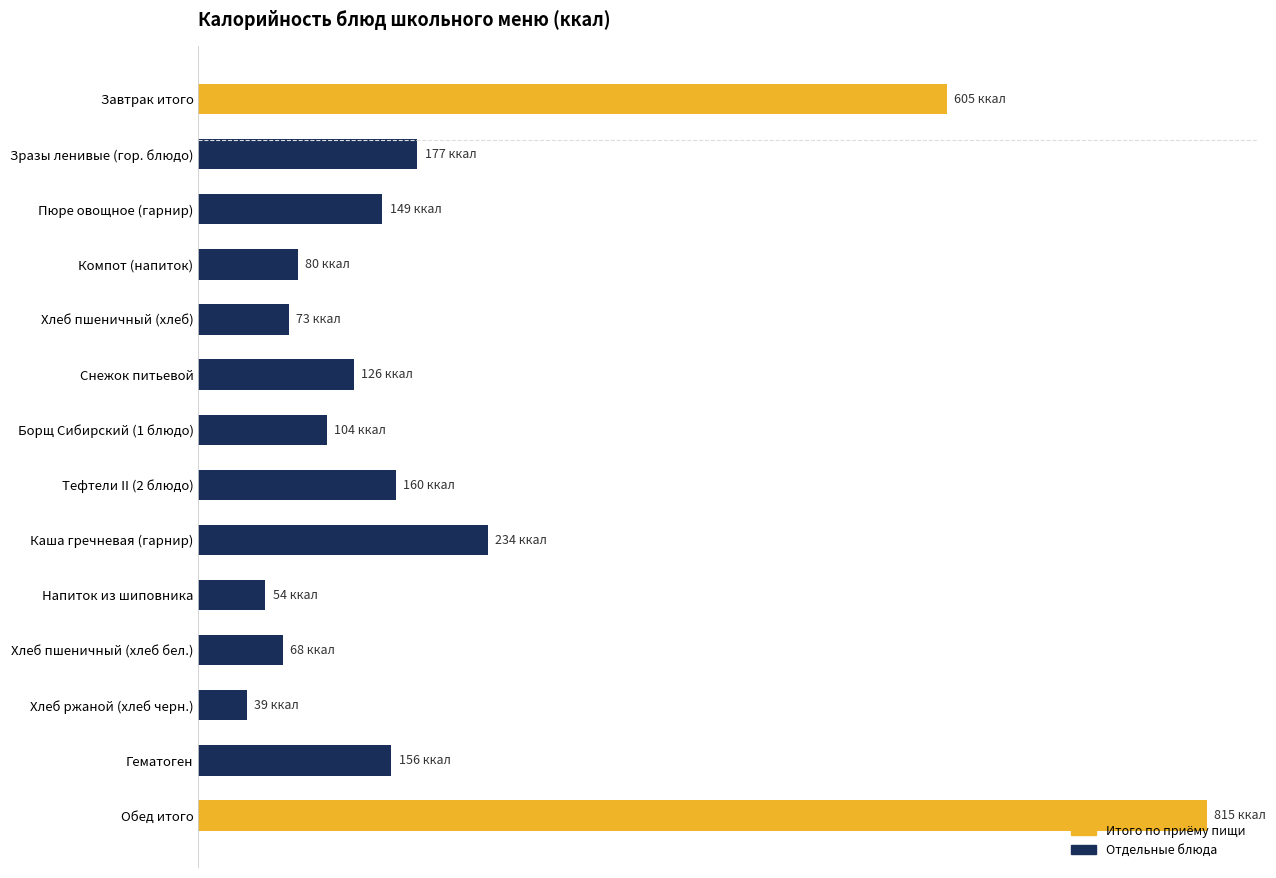

Are the bars horizontal?

Yes